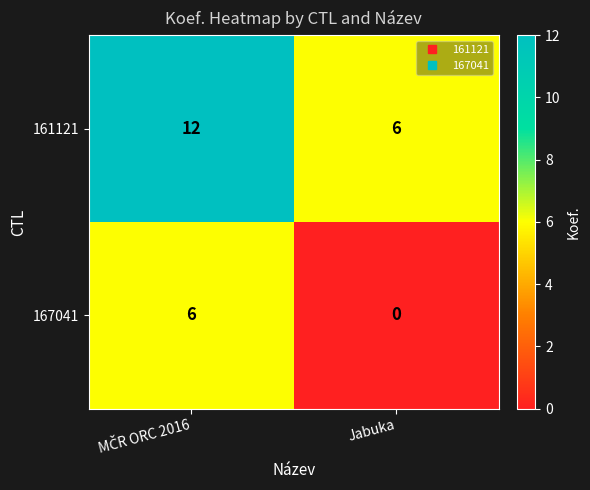

Which category has the lowest value in the 161121 series?

Jabuka